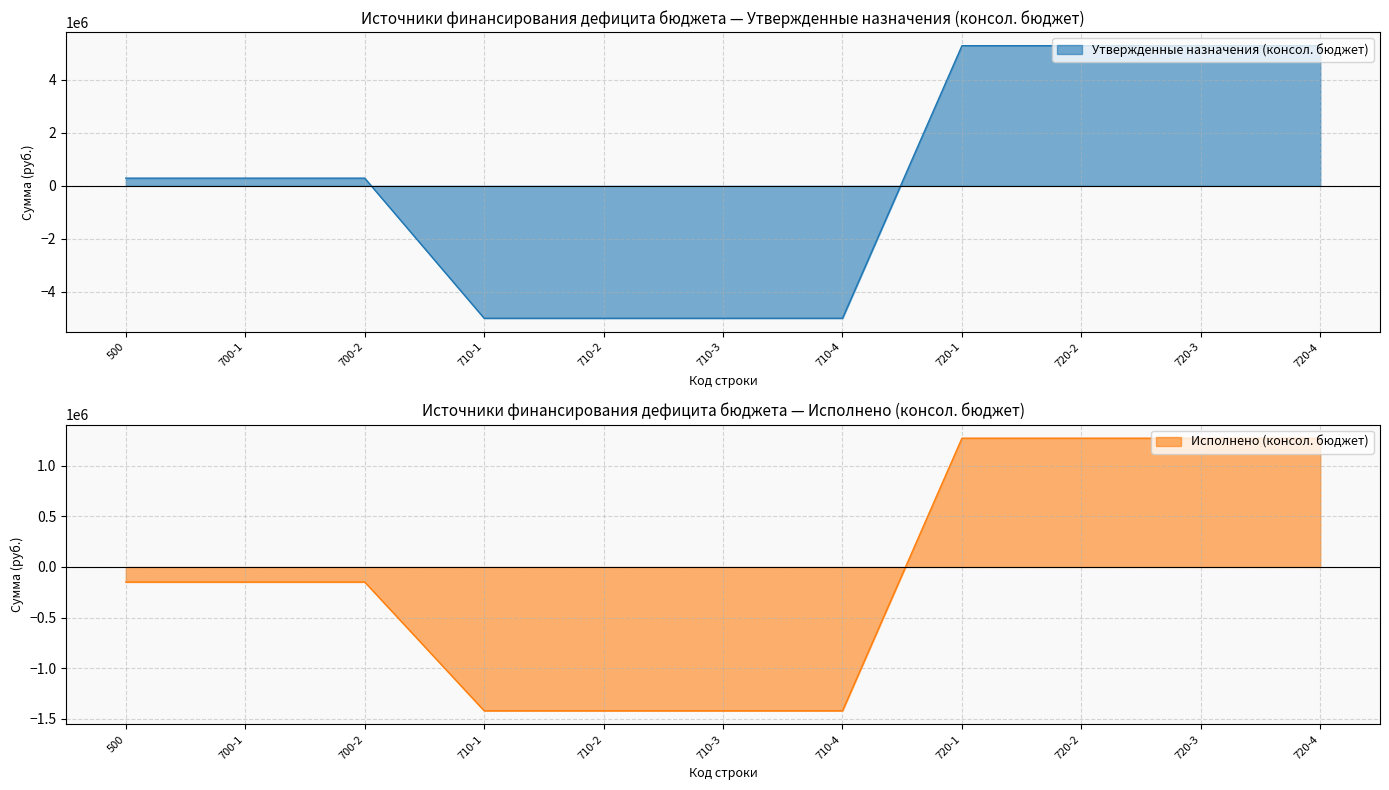

Does the chart have visible grid lines?

Yes